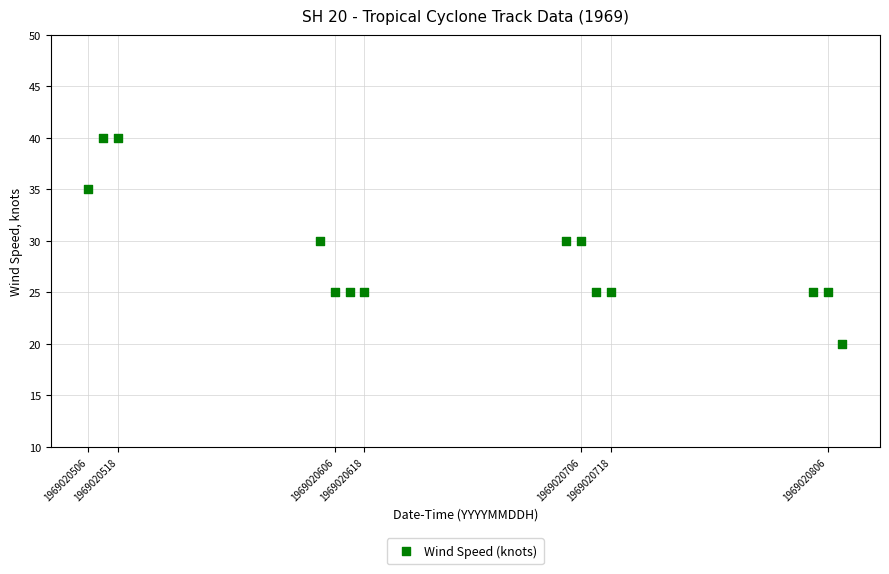

What is the range of Y values (max minus min)?

20